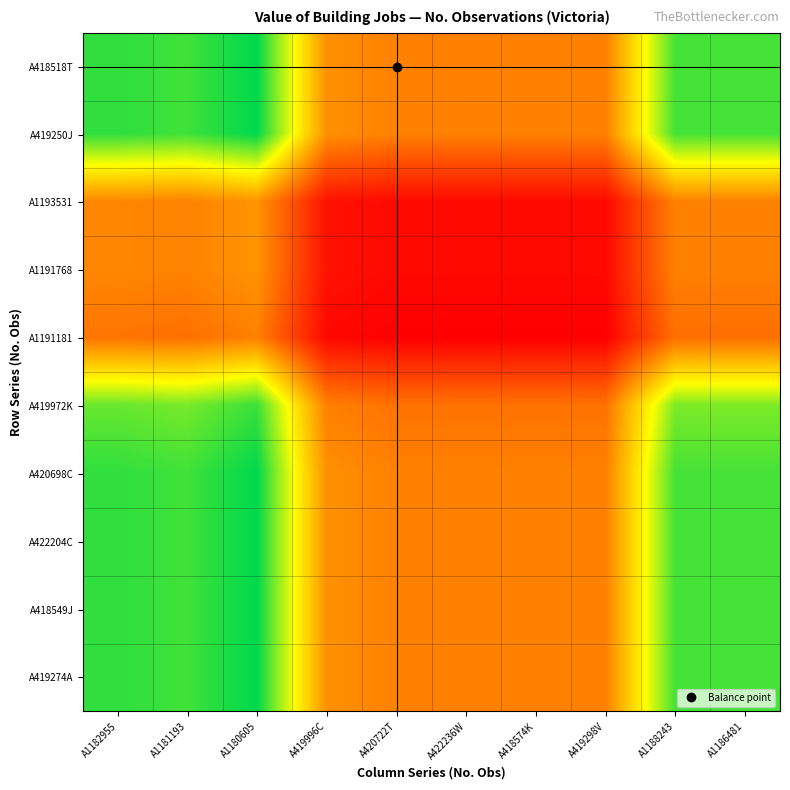

Reading right to left, transcribe all the data shown in this chart.

A418518T: A1186481=0.9	A1188243=0.9	A419298V=0.3	A418574K=0.3	A422236W=0.3	A420722T=0.3	A419996C=0.4	A1180605=1.0	A1181193=0.9	A1182955=0.9
A419250J: A1186481=0.9	A1188243=0.9	A419298V=0.3	A418574K=0.3	A422236W=0.3	A420722T=0.3	A419996C=0.4	A1180605=1.0	A1181193=0.9	A1182955=0.9
A1193531: A1186481=0.3	A1188243=0.3	A419298V=0.0	A418574K=0.0	A422236W=0.0	A420722T=0.0	A419996C=0.0	A1180605=0.4	A1181193=0.3	A1182955=0.4
A1191768: A1186481=0.3	A1188243=0.3	A419298V=0.0	A418574K=0.0	A422236W=0.0	A420722T=0.0	A419996C=0.0	A1180605=0.4	A1181193=0.3	A1182955=0.4
A1191181: A1186481=0.3	A1188243=0.3	A419298V=0.0	A418574K=0.0	A422236W=0.0	A420722T=0.0	A419996C=0.0	A1180605=0.3	A1181193=0.3	A1182955=0.3
A419972K: A1186481=0.8	A1188243=0.8	A419298V=0.3	A418574K=0.3	A422236W=0.3	A420722T=0.3	A419996C=0.3	A1180605=0.9	A1181193=0.8	A1182955=0.9
A420698C: A1186481=0.9	A1188243=0.9	A419298V=0.3	A418574K=0.3	A422236W=0.3	A420722T=0.3	A419996C=0.4	A1180605=1.0	A1181193=0.9	A1182955=0.9
A422204C: A1186481=0.9	A1188243=0.9	A419298V=0.3	A418574K=0.3	A422236W=0.3	A420722T=0.3	A419996C=0.4	A1180605=1.0	A1181193=0.9	A1182955=0.9
A418549J: A1186481=0.9	A1188243=0.9	A419298V=0.3	A418574K=0.3	A422236W=0.3	A420722T=0.3	A419996C=0.4	A1180605=1.0	A1181193=0.9	A1182955=0.9
A419274A: A1186481=0.9	A1188243=0.9	A419298V=0.3	A418574K=0.3	A422236W=0.3	A420722T=0.3	A419996C=0.4	A1180605=1.0	A1181193=0.9	A1182955=0.9